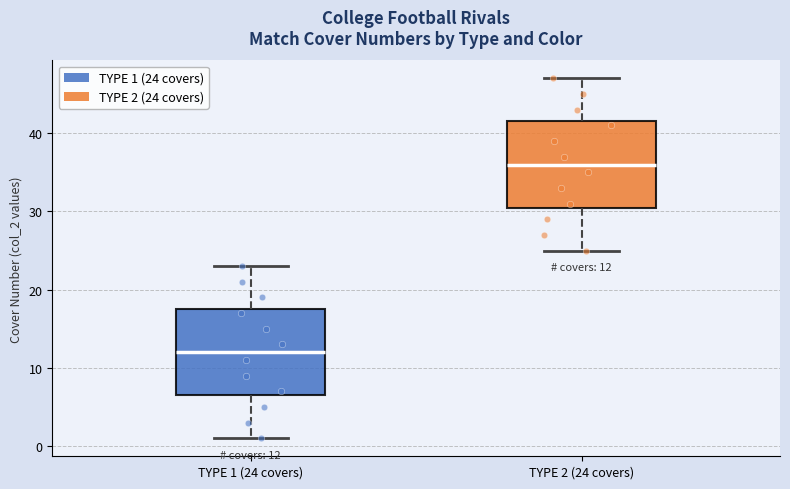

Which box's median line is the lowest?

TYPE 1 (24 covers)